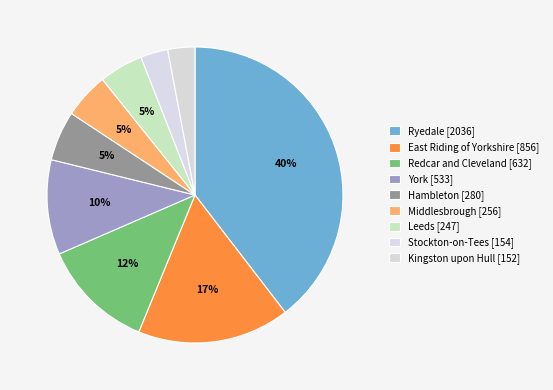

Count the number of slices in the pie.

9